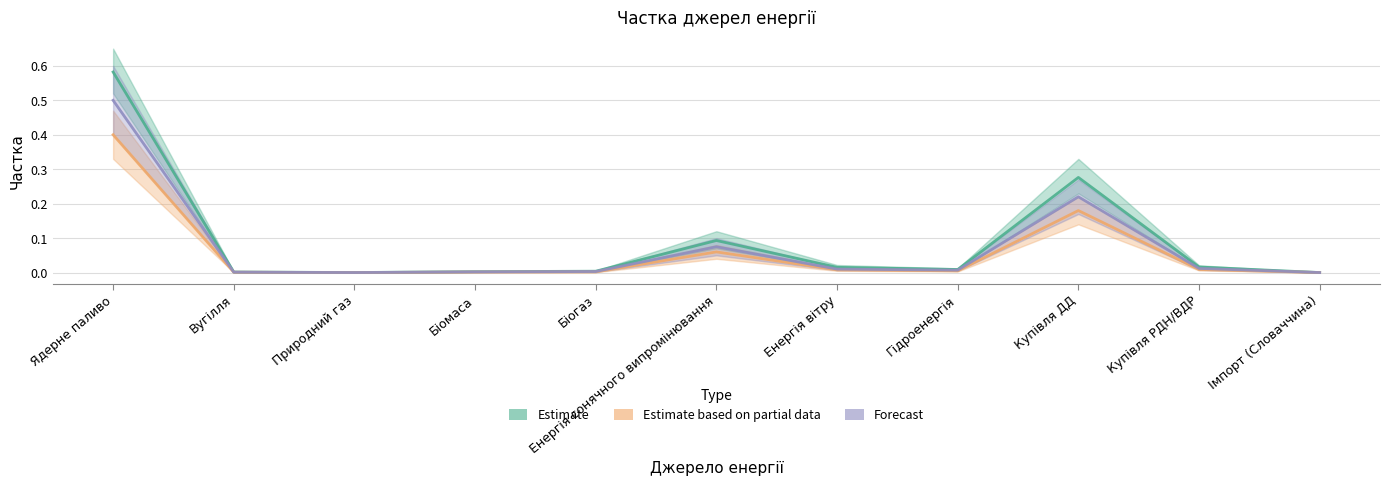

How many interior local valleys does the Forecast series have?

2